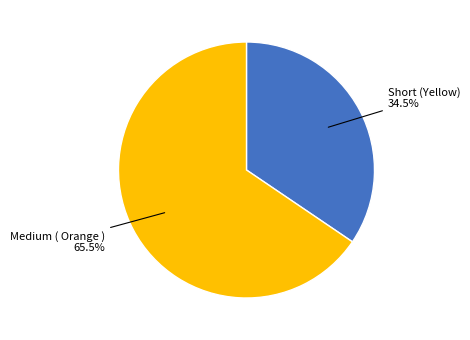

Which slice represents more than half of the pie?

Medium ( Orange )